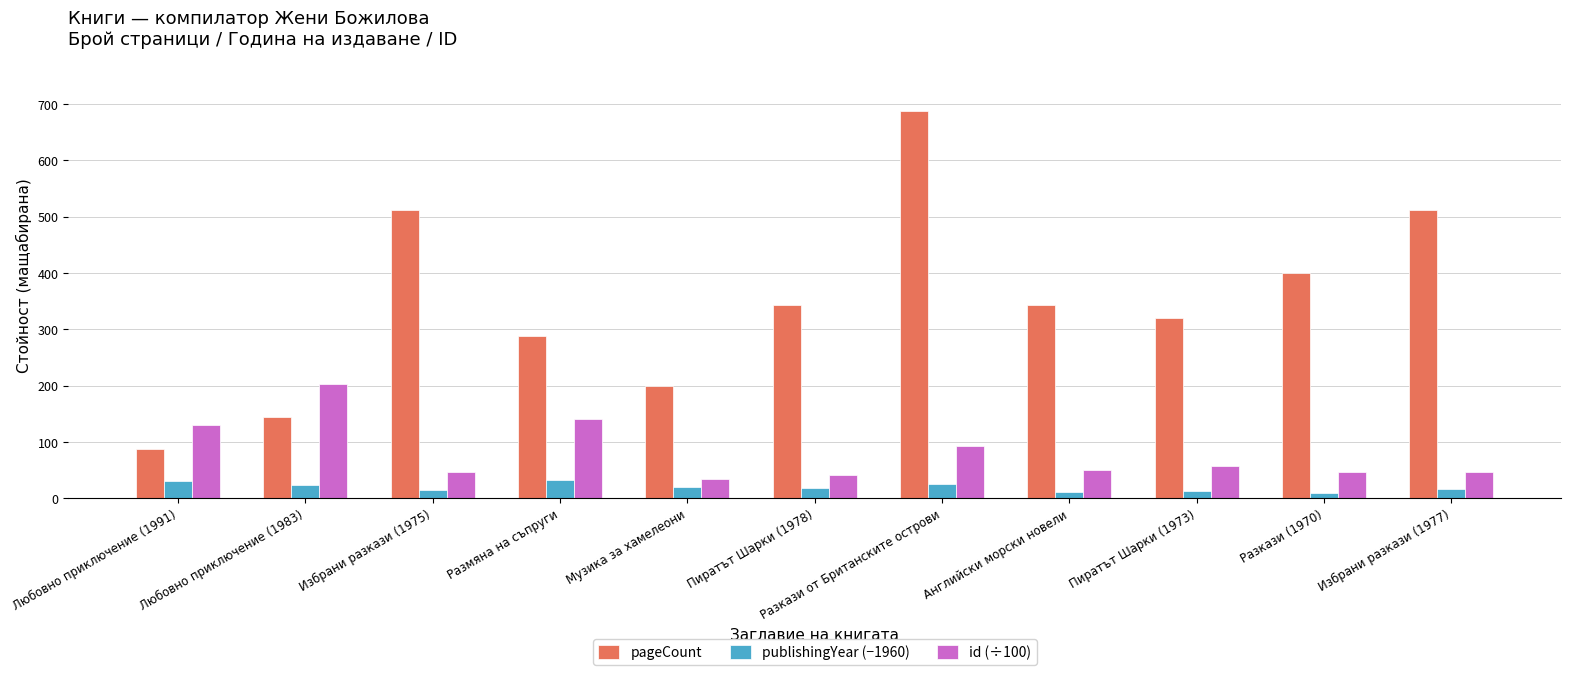

What position from the left is Разкази от Британските острови?

7